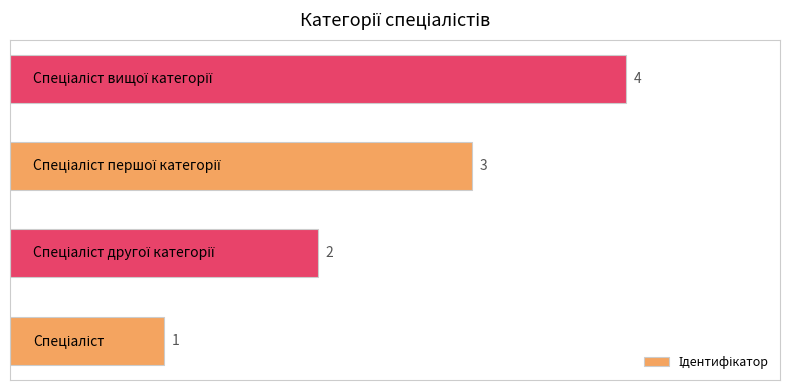

Does the chart contain stacked bars?

No